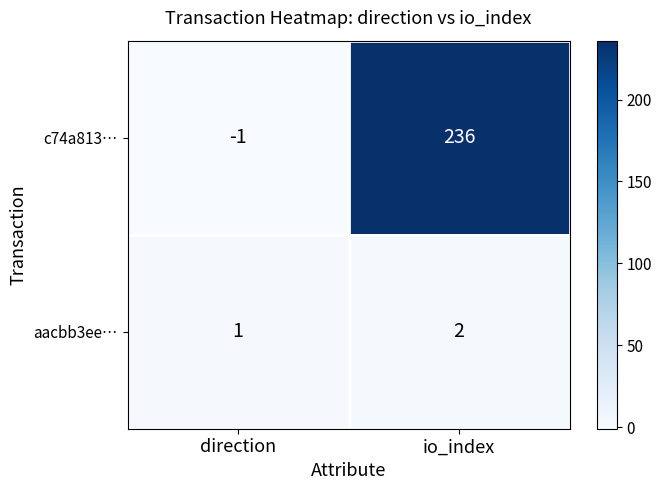

What is the spread (max minus min) of values at direction?

2